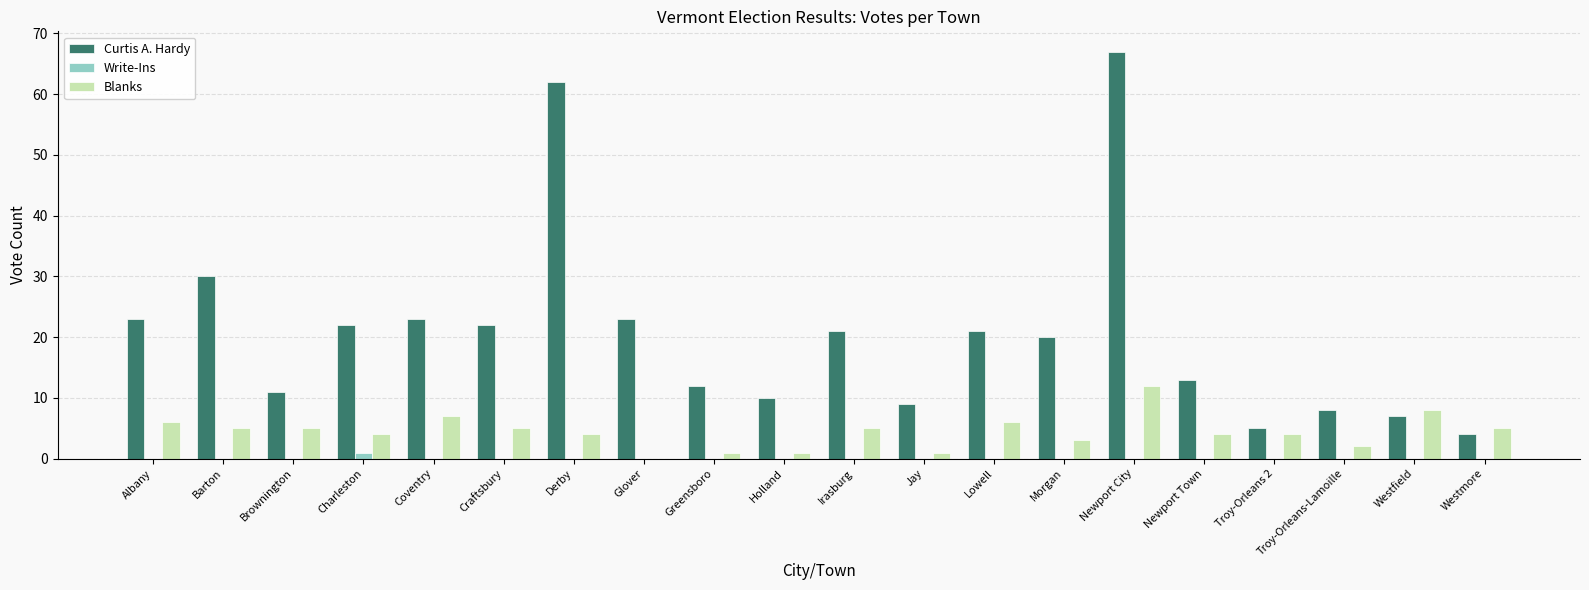

How many groups of bars are there?

20